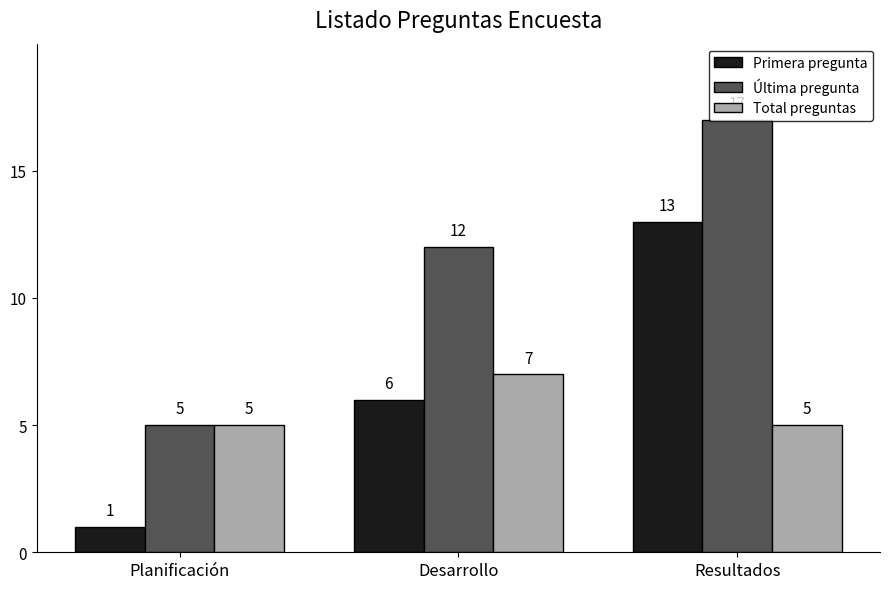

What is the difference between the highest and lowest values at Planificación?

4